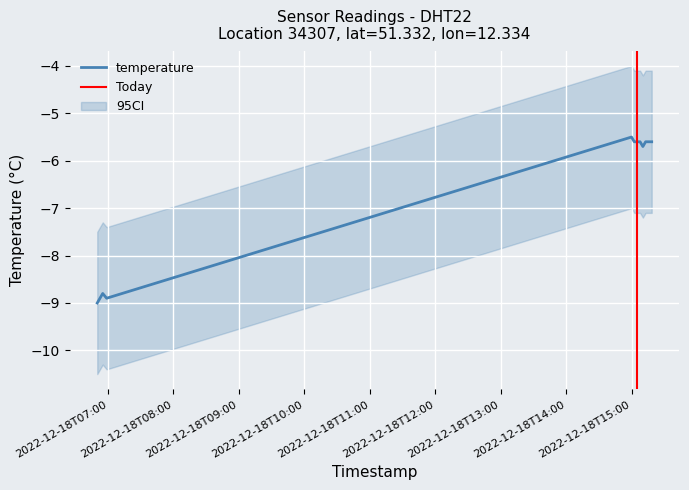

What is the approximate value at 2022-12-18T06:50:11?

-9.0